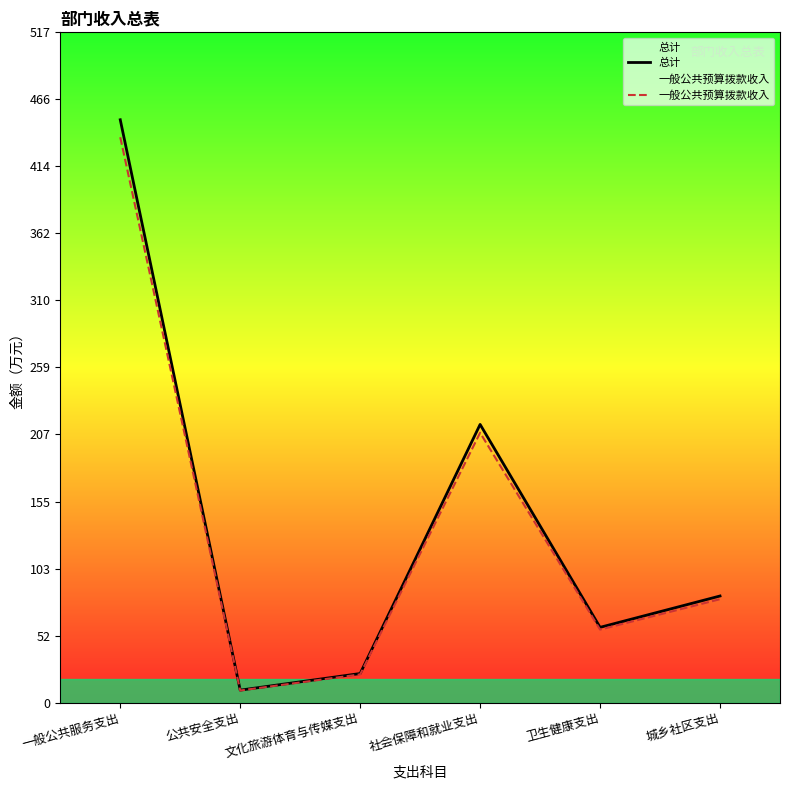

Reading left to right, extract all data points from this chart.

总计: 一般公共服务支出=449.8	公共安全支出=9.6	文化旅游体育与传媒支出=22.4	社会保障和就业支出=214.7	卫生健康支出=58.1	城乡社区支出=82.2
一般公共预算拨款收入: 一般公共服务支出=436.3	公共安全支出=9.3	文化旅游体育与传媒支出=21.7	社会保障和就业支出=208.2	卫生健康支出=56.3	城乡社区支出=79.8